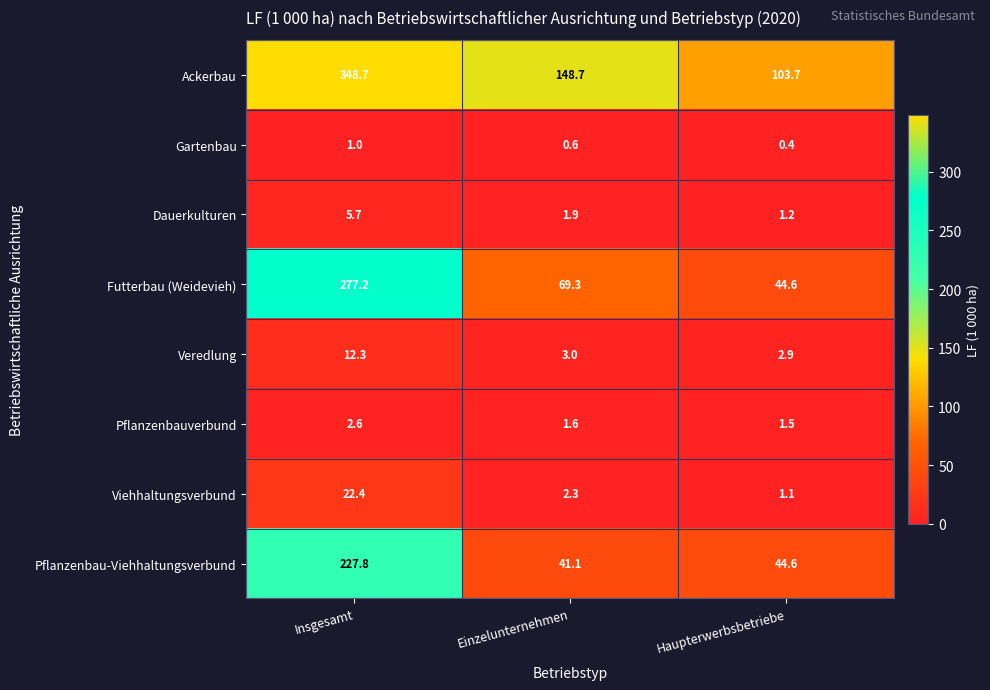

Which series changed the most between Insgesamt and Haupterwerbsbetriebe?

Ackerbau